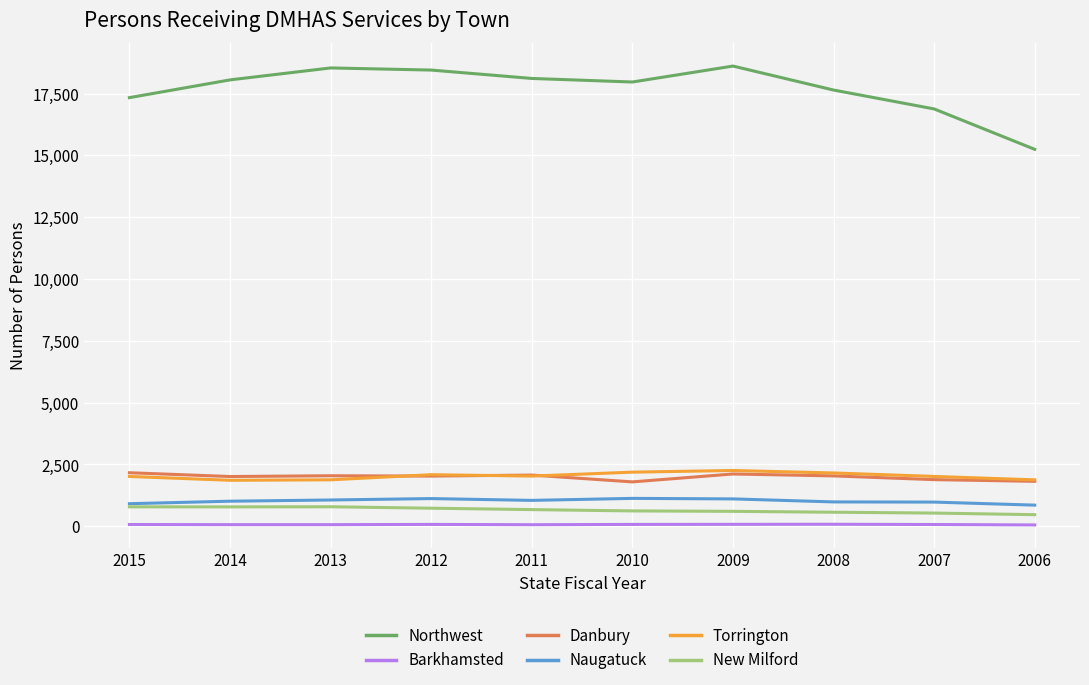

What is the highest value of the Danbury series?

2164